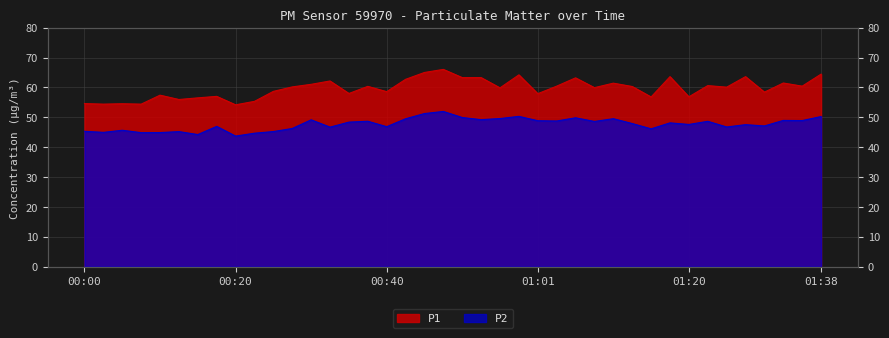

True or false: P1 and P2 intersect in this chart.

False